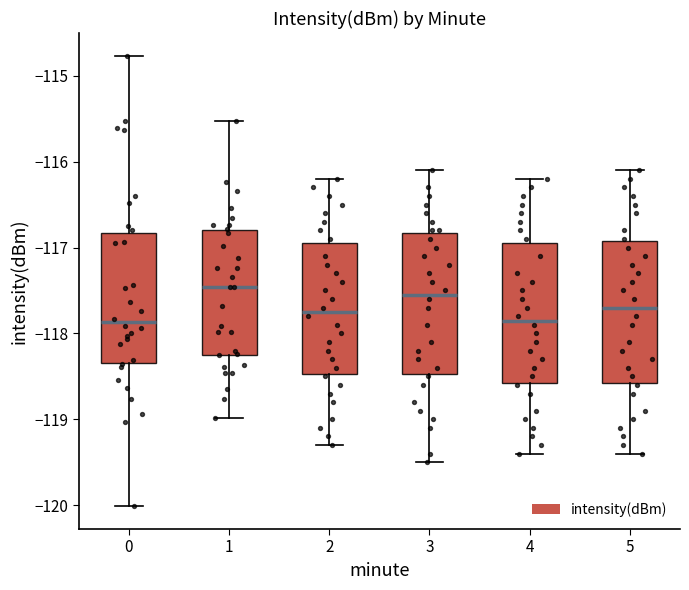

Reading left to right, transcribe this box plot: for each box, give where its median line is, the range the box spans, and where its two whiskers end, as read against the y-axis. The values are not printed on the chart, so give them approximately, as read against the axis.

0: median -117.9, box -118.3 to -116.8, whiskers -120.0 to -114.8
1: median -117.5, box -118.3 to -116.8, whiskers -119.0 to -115.5
2: median -117.7, box -118.5 to -116.9, whiskers -119.3 to -116.2
3: median -117.5, box -118.5 to -116.8, whiskers -119.5 to -116.1
4: median -117.8, box -118.6 to -116.9, whiskers -119.4 to -116.2
5: median -117.7, box -118.6 to -116.9, whiskers -119.4 to -116.1